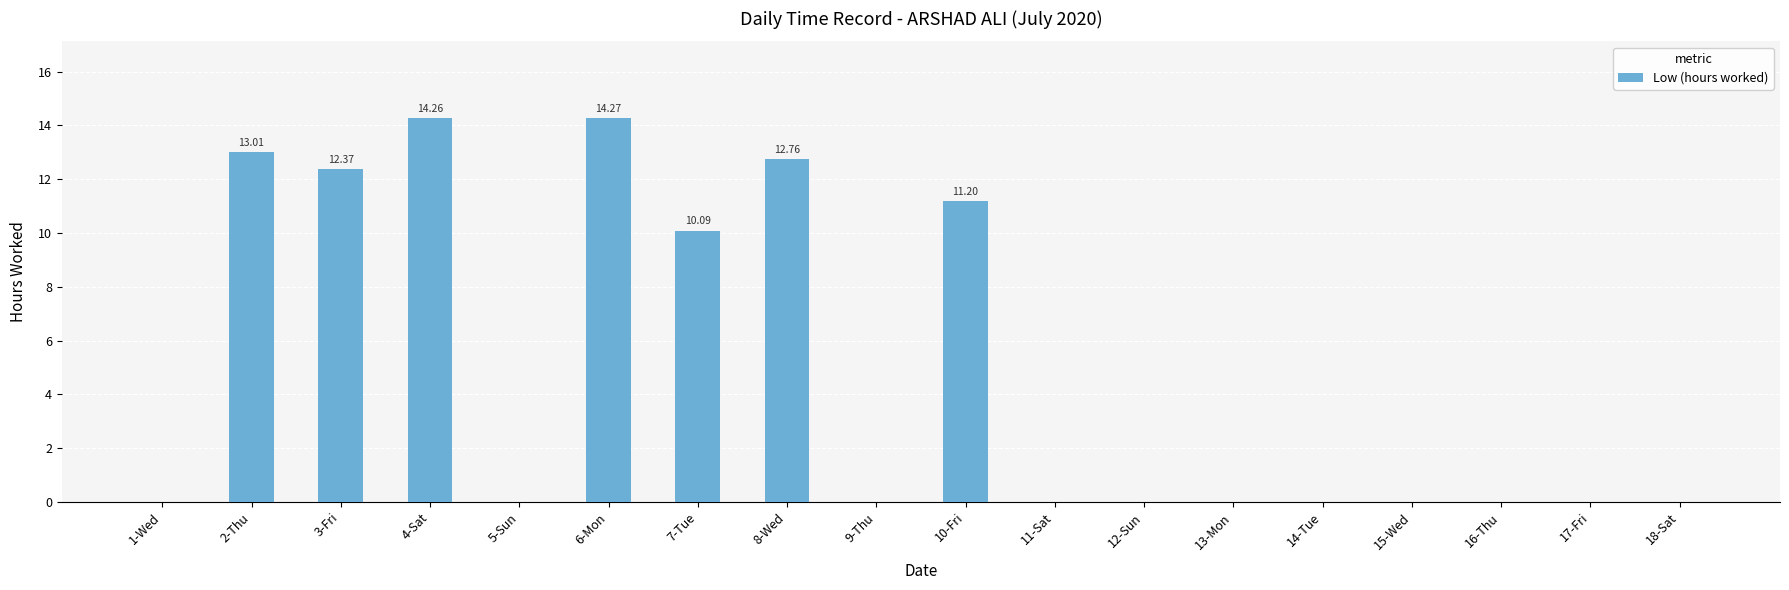

What is the change in value from 7-Tue to 15-Wed?

-10.1